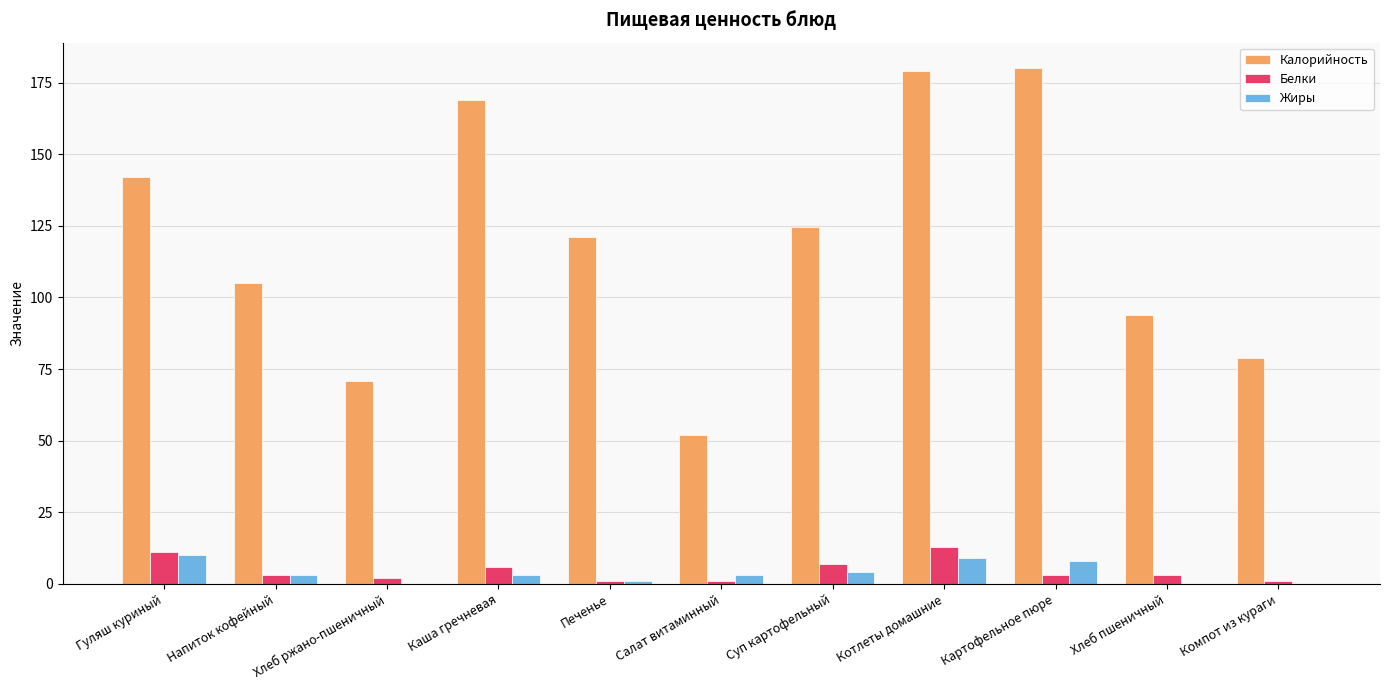

What is the difference between the Жиры values at Компот из кураги and Гуляш куриный?

10.0